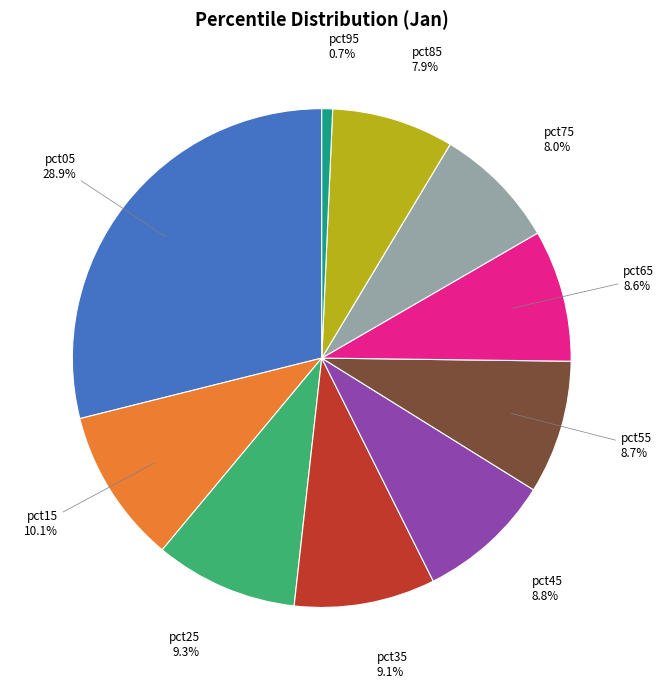

Which slice is the smallest?

pct95